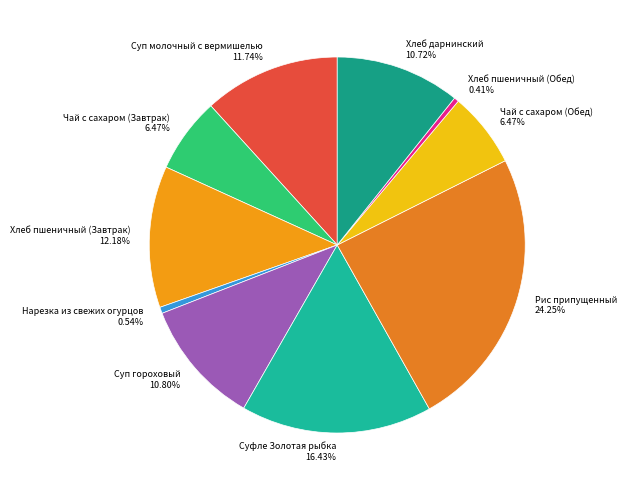

What percentage is the Суфле Золотая рыбка slice, to the nearest percent?

16%